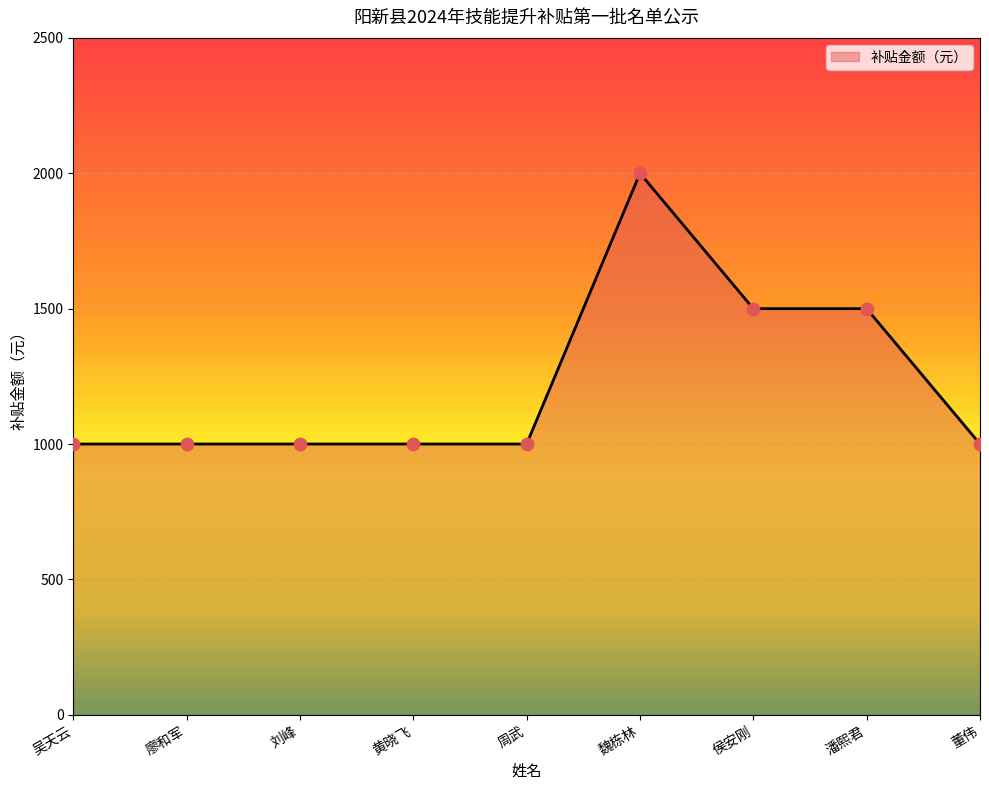

What is the change in value from 刘峰 to 侯安刚?

+500